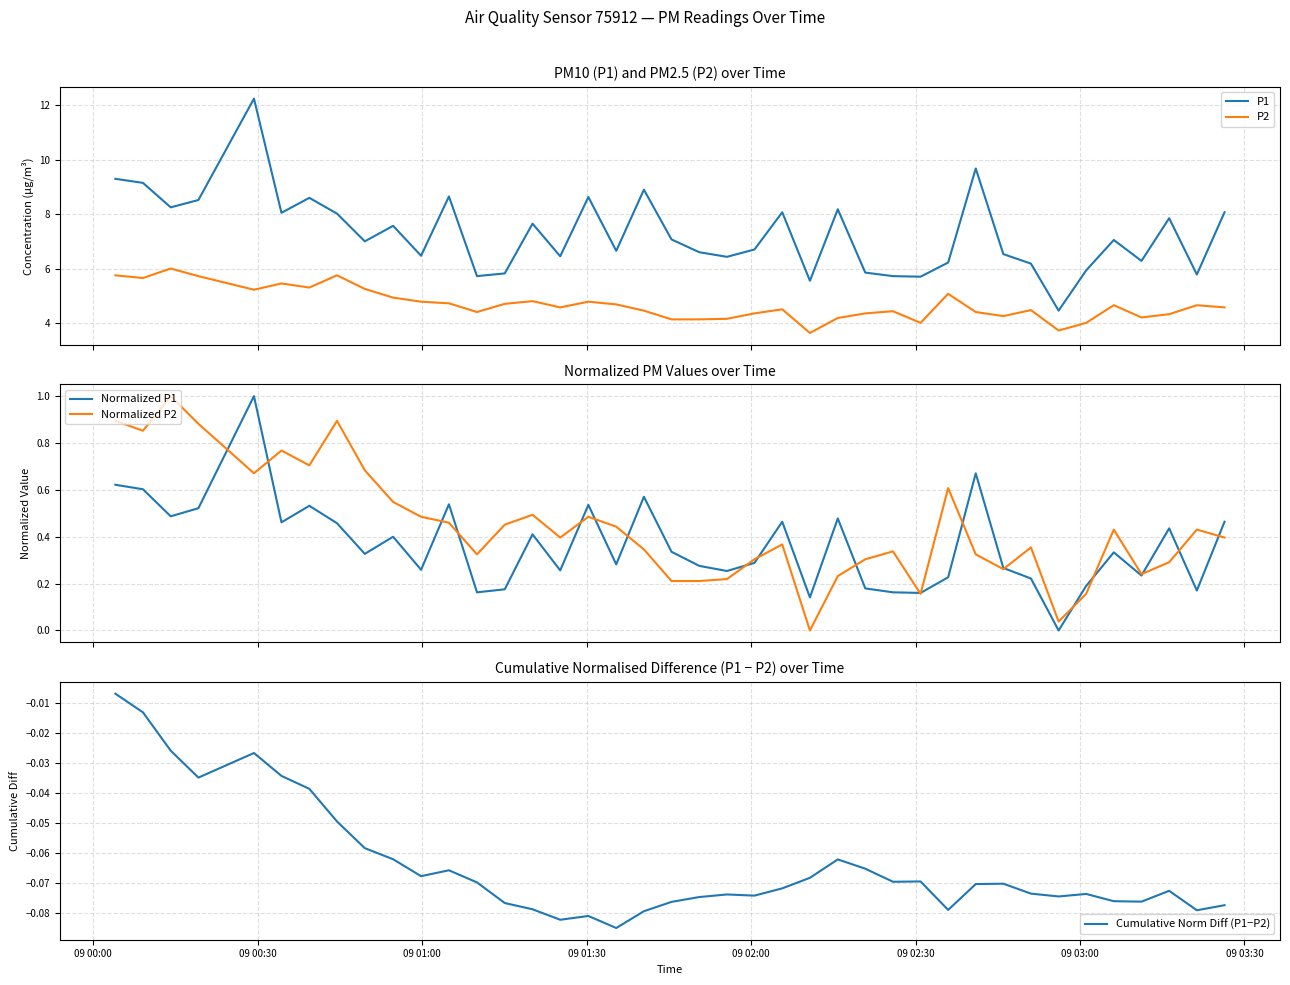

Reading left to right, extract all data points from this chart.

P1: 9.3	9.2	8.2	8.5	12.2	8.1	8.6	8.0	7.0	7.6	6.5	8.7	5.7	5.8	7.7	6.5	8.6	6.7	8.9	7.1	6.6	6.4	6.7	8.1	5.5	8.2	5.8	5.7	5.7	6.2	9.7	6.5	6.2	4.5	5.9	7.0	6.3	7.8	5.8	8.1
P2: 5.8	5.7	6.0	5.7	5.2	5.5	5.3	5.8	5.2	4.9	4.8	4.7	4.4	4.7	4.8	4.6	4.8	4.7	4.5	4.1	4.1	4.2	4.3	4.5	3.6	4.2	4.3	4.4	4.0	5.1	4.4	4.2	4.5	3.7	4.0	4.7	4.2	4.3	4.7	4.6
Normalized P1: 0.6	0.6	0.5	0.5	1.0	0.5	0.5	0.5	0.3	0.4	0.3	0.5	0.2	0.2	0.4	0.3	0.5	0.3	0.6	0.3	0.3	0.3	0.3	0.5	0.1	0.5	0.2	0.2	0.2	0.2	0.7	0.3	0.2	0.0	0.2	0.3	0.2	0.4	0.2	0.5
Normalized P2: 0.9	0.9	1.0	0.9	0.7	0.8	0.7	0.9	0.7	0.5	0.5	0.5	0.3	0.5	0.5	0.4	0.5	0.4	0.3	0.2	0.2	0.2	0.3	0.4	0.0	0.2	0.3	0.3	0.2	0.6	0.3	0.3	0.4	0.0	0.2	0.4	0.2	0.3	0.4	0.4
Cumulative Norm Diff (P1−P2): -0.0	-0.0	-0.0	-0.0	-0.0	-0.0	-0.0	-0.0	-0.1	-0.1	-0.1	-0.1	-0.1	-0.1	-0.1	-0.1	-0.1	-0.1	-0.1	-0.1	-0.1	-0.1	-0.1	-0.1	-0.1	-0.1	-0.1	-0.1	-0.1	-0.1	-0.1	-0.1	-0.1	-0.1	-0.1	-0.1	-0.1	-0.1	-0.1	-0.1